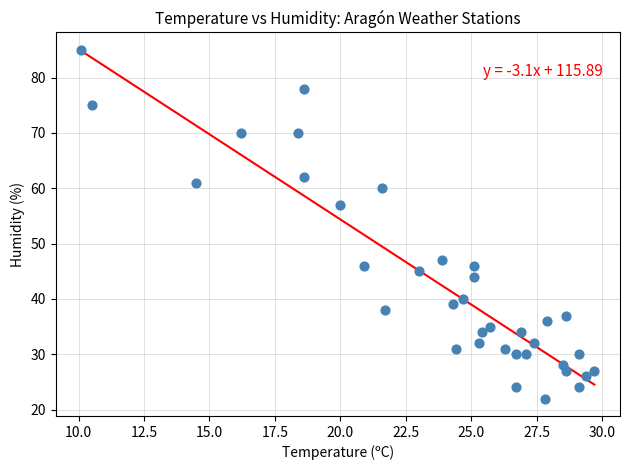

What Y value in the scatter plot is closest to 53?

57